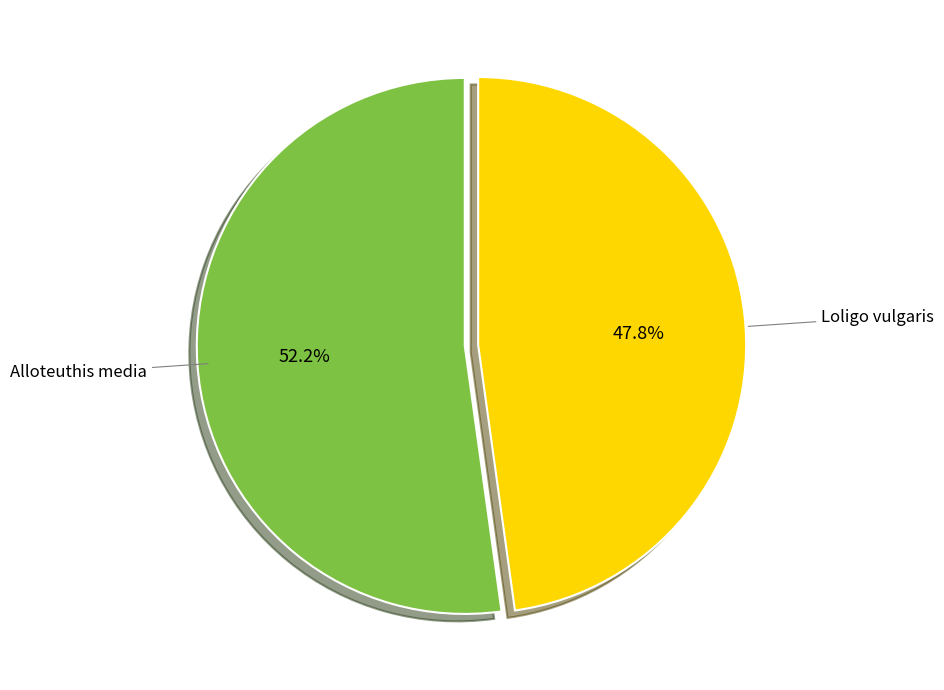

Is Loligo vulgaris the majority of the pie?

No